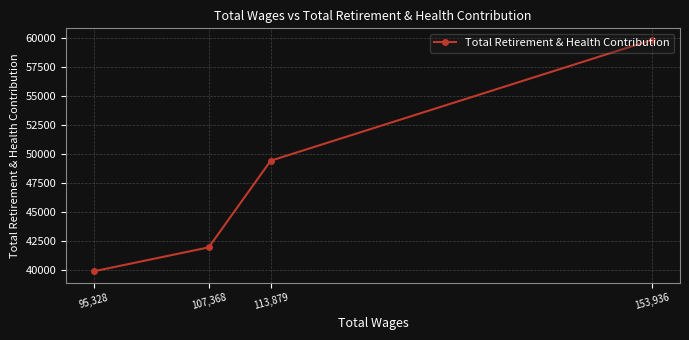

Reading right to left, what are all the values shown in this chart?

153,936=59872	113,879=49458	107,368=41990	95,328=39931